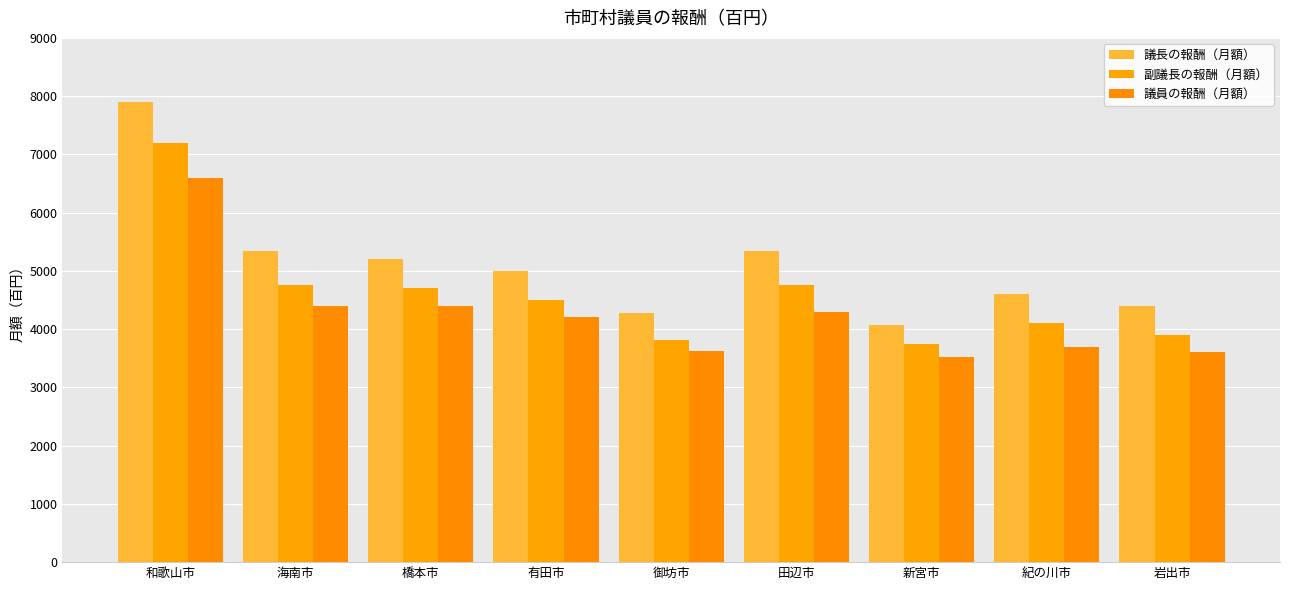

How many values in the 副議長の報酬（月額） series are below 4500?

4